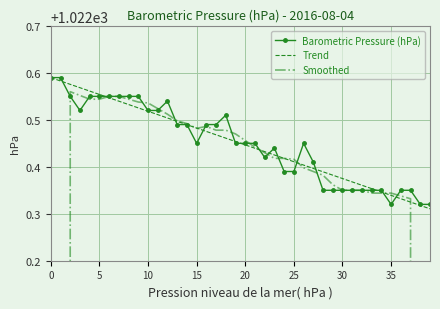

Is it true that Smoothed equals 1022.3 at 35?

True